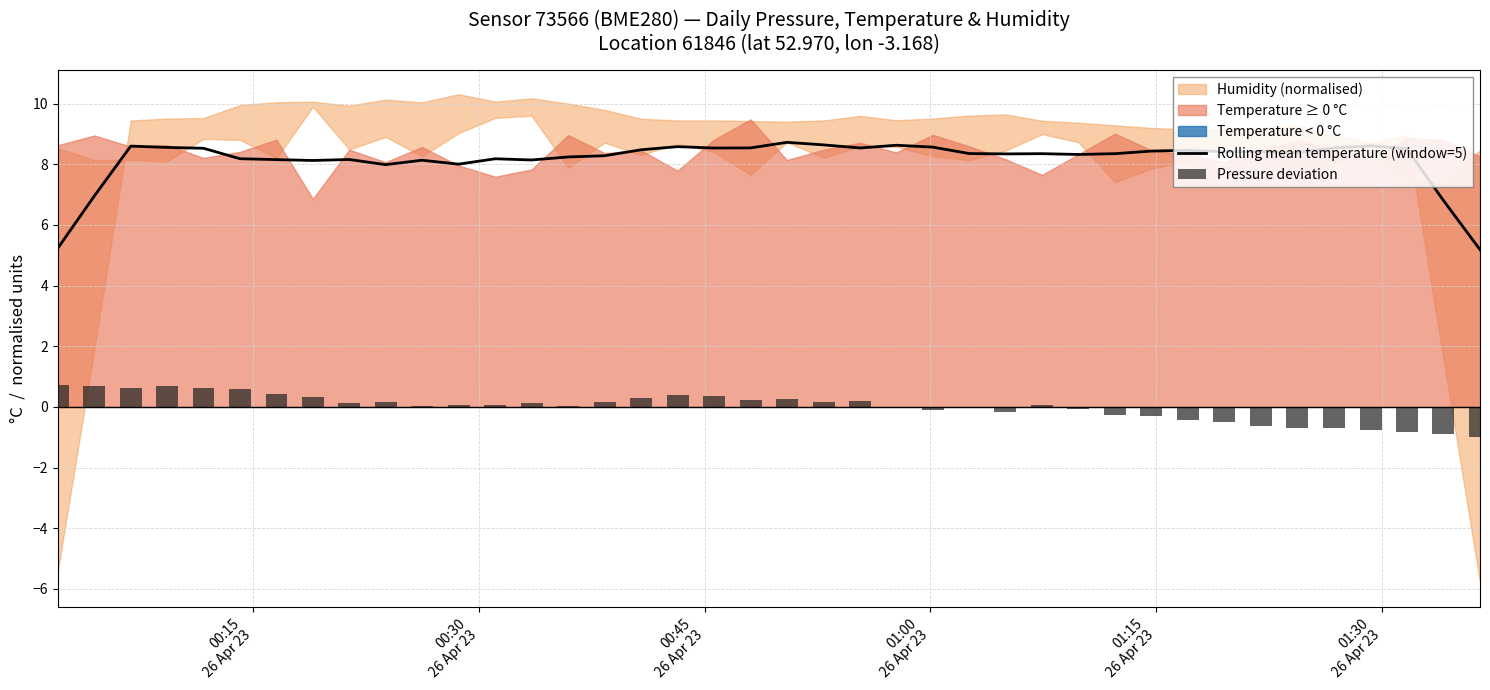

What is the sum of all values?

326.2